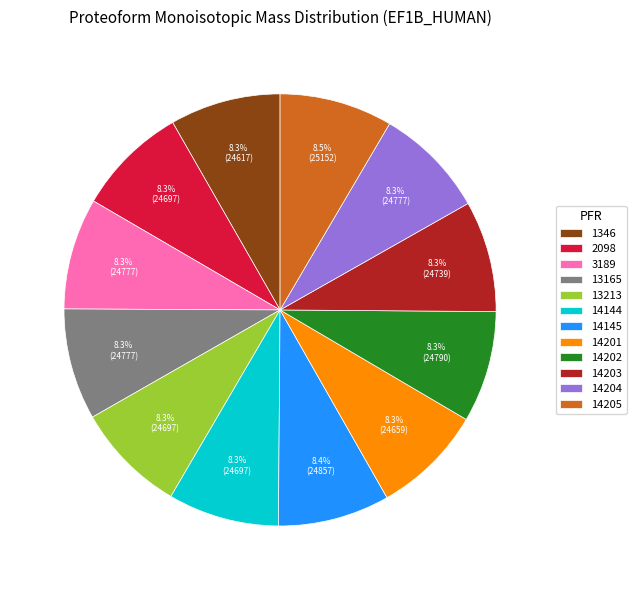

To the nearest percent, what is the average slice percentage?

8%